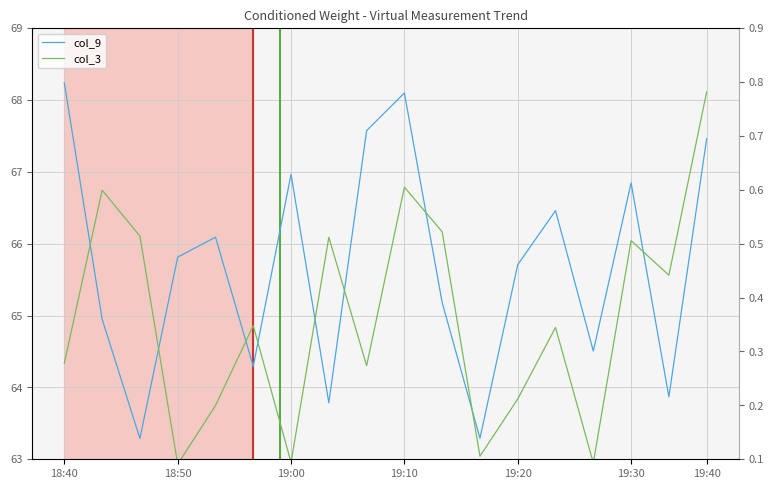

The col_3 series shows 35.0 at 16. True or false?

False